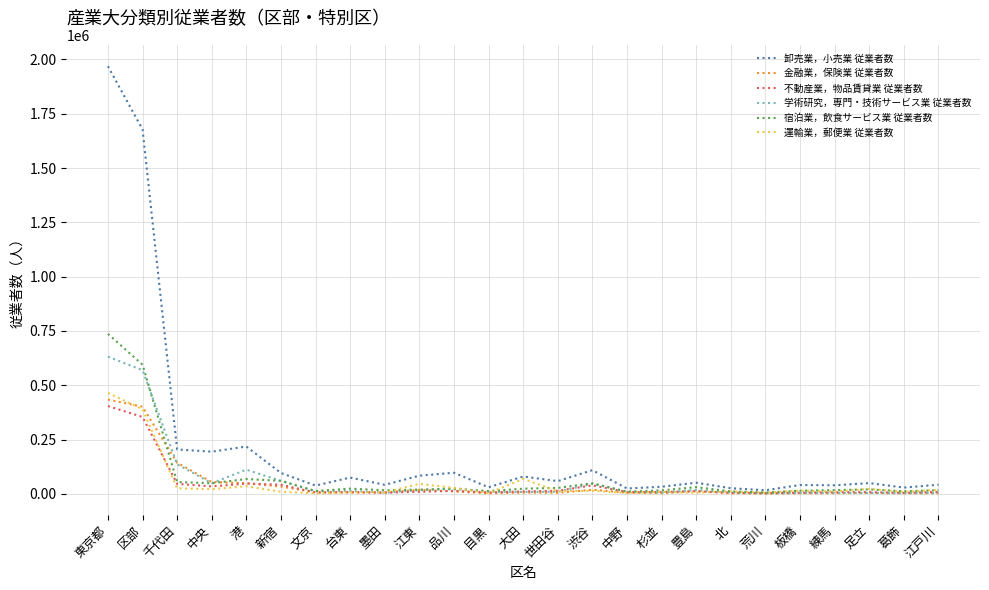

What is the average value of the 不動産業，物品賃貸業 従業者数 series?

44437